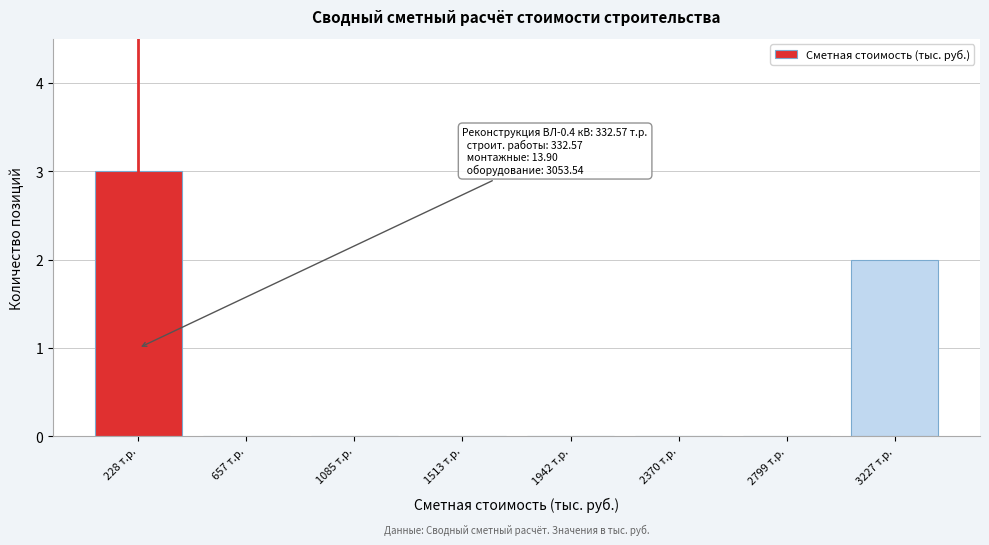

Reading left to right, transcribe all the data shown in this chart.

228 т.р.=3	657 т.р.=0	1085 т.р.=0	1513 т.р.=0	1942 т.р.=0	2370 т.р.=0	2799 т.р.=0	3227 т.р.=2